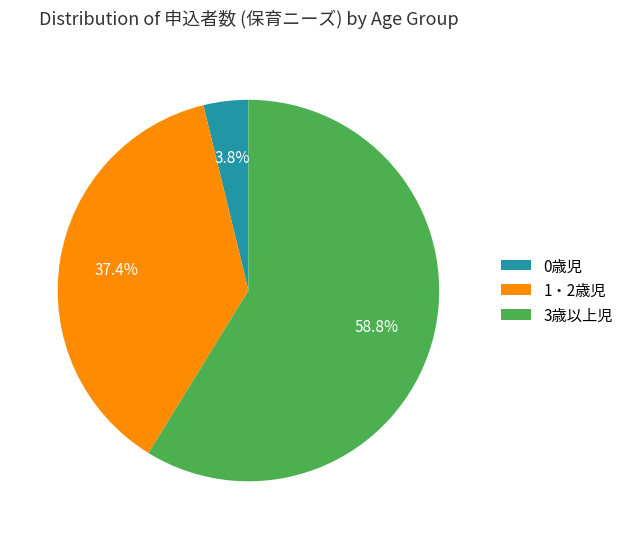

What is the smallest slice in the pie chart?

0歳児